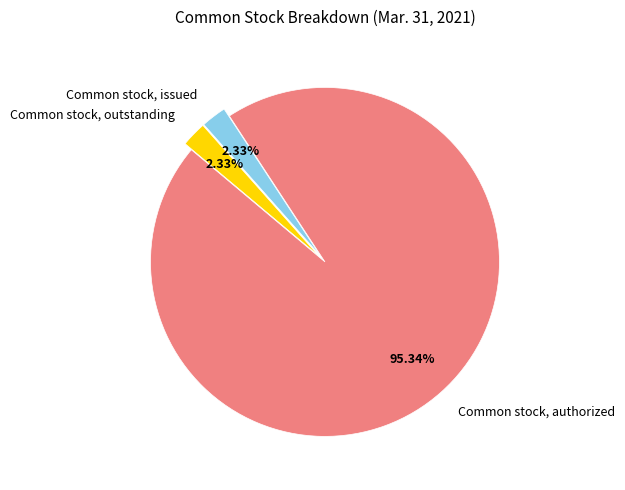

How many segments does this pie chart have?

3